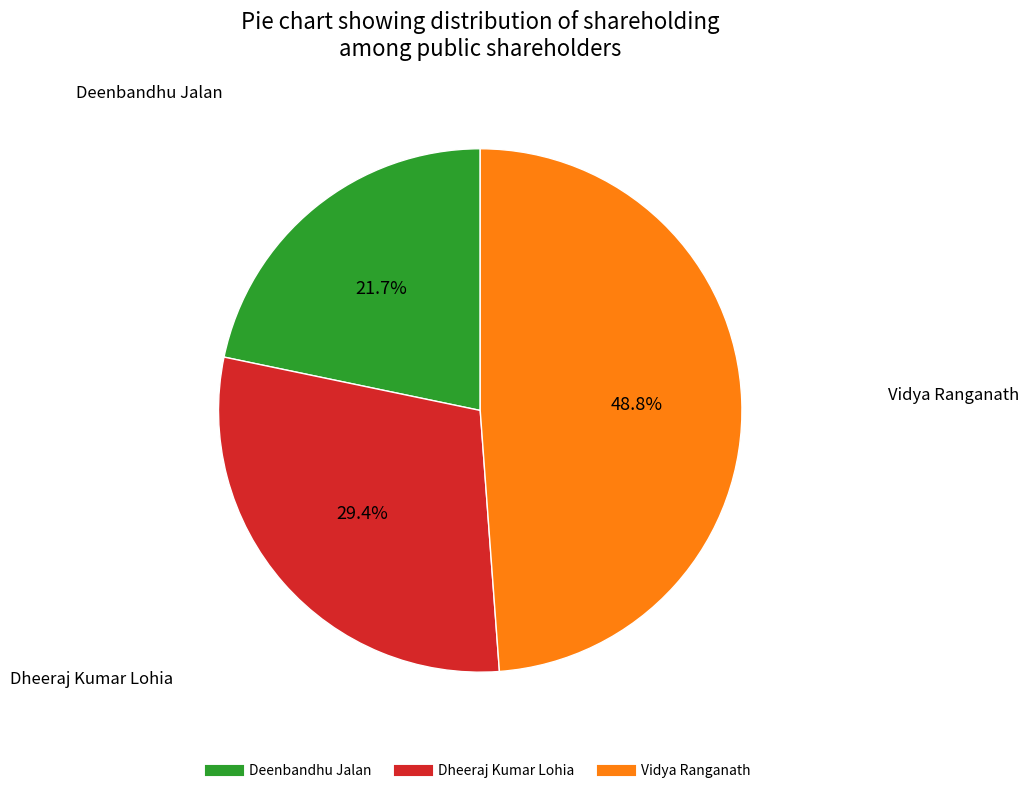

Is the sum of Vidya Ranganath and Dheeraj Kumar Lohia greater than half?

Yes